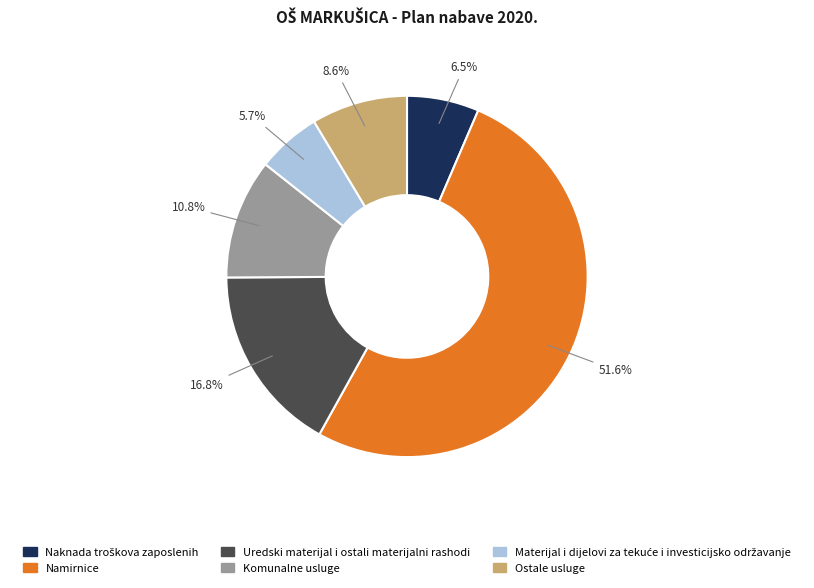

True or false: Uredski materijal i ostali materijalni rashodi accounts for 22% of the total.

False